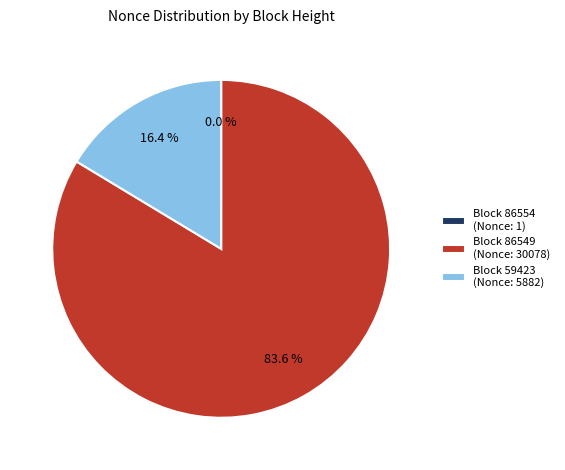

Which slice is the largest?

Block 86549 (Nonce: 30078)